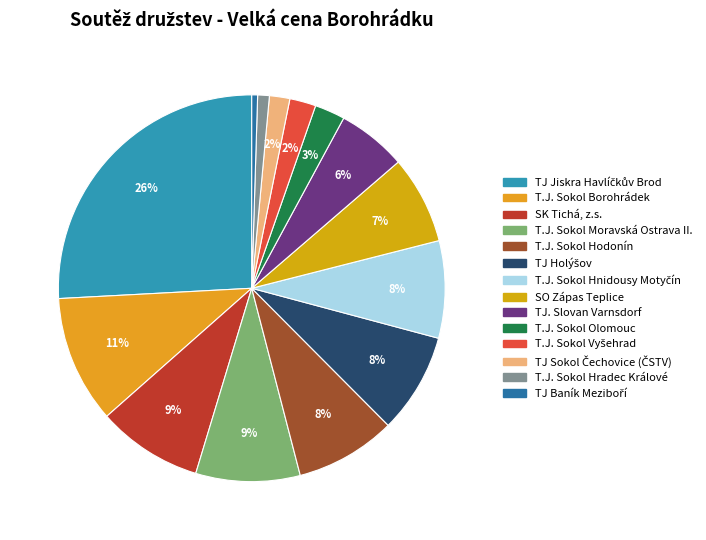

To the nearest percent, what portion does T.J. Sokol Vyšehrad represent?

2%